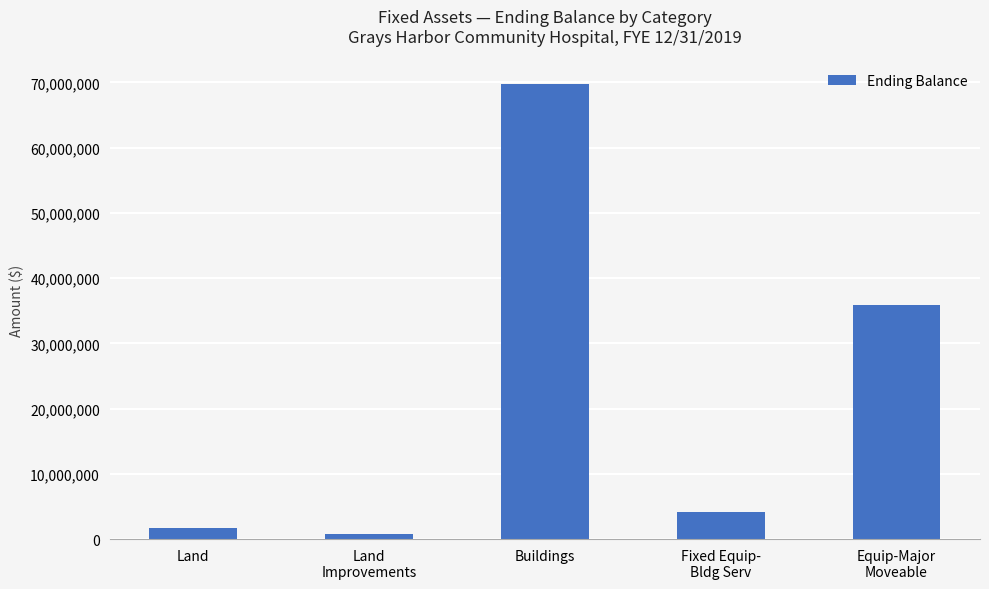

What is the label of the 1st bar from the left?

Land